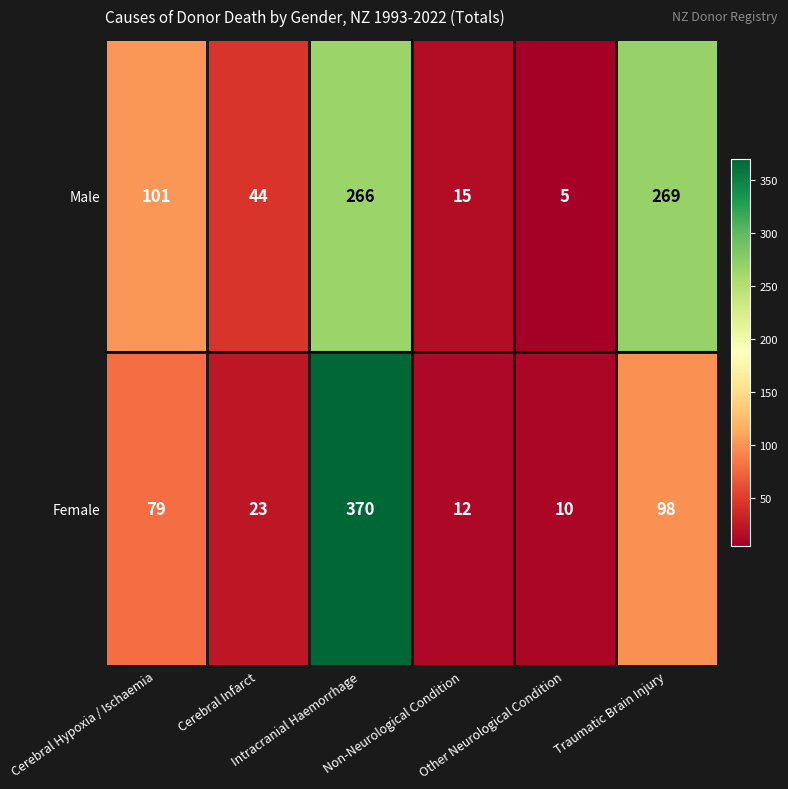

What is the greatest value displayed?

370